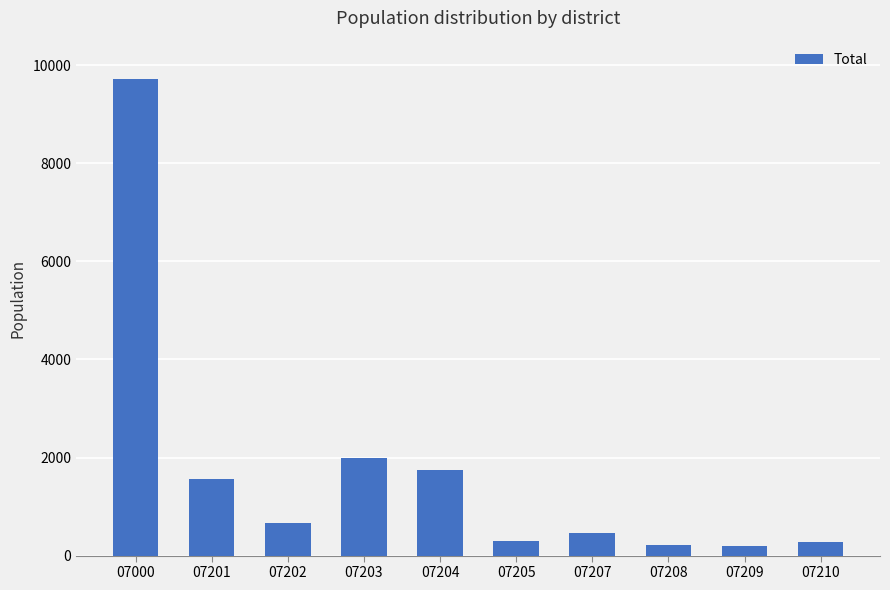

Is it true that the value at 07210 is 270?

True